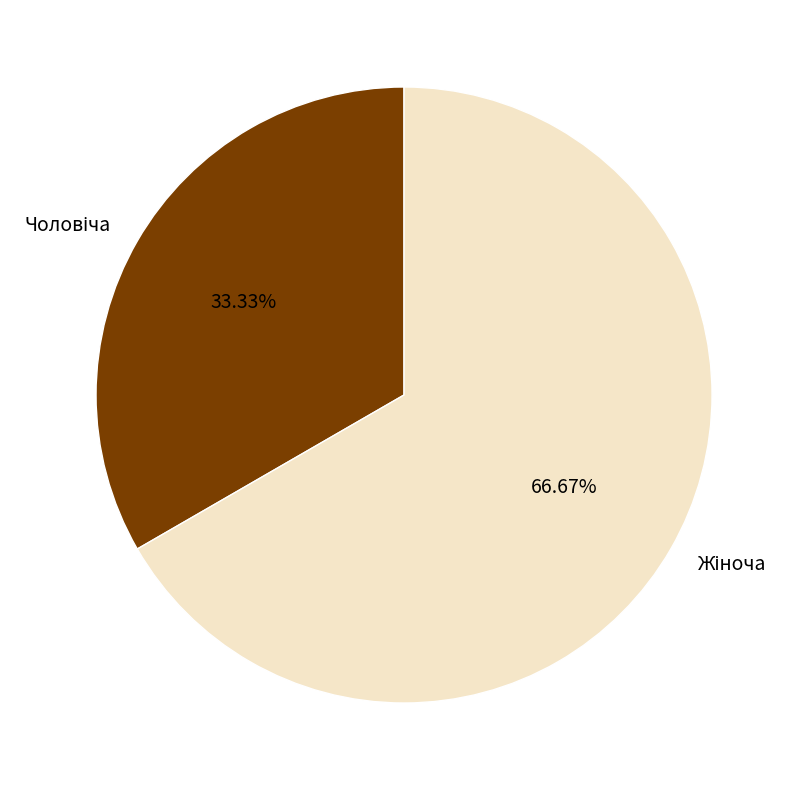

Is there a majority slice in this chart?

Yes